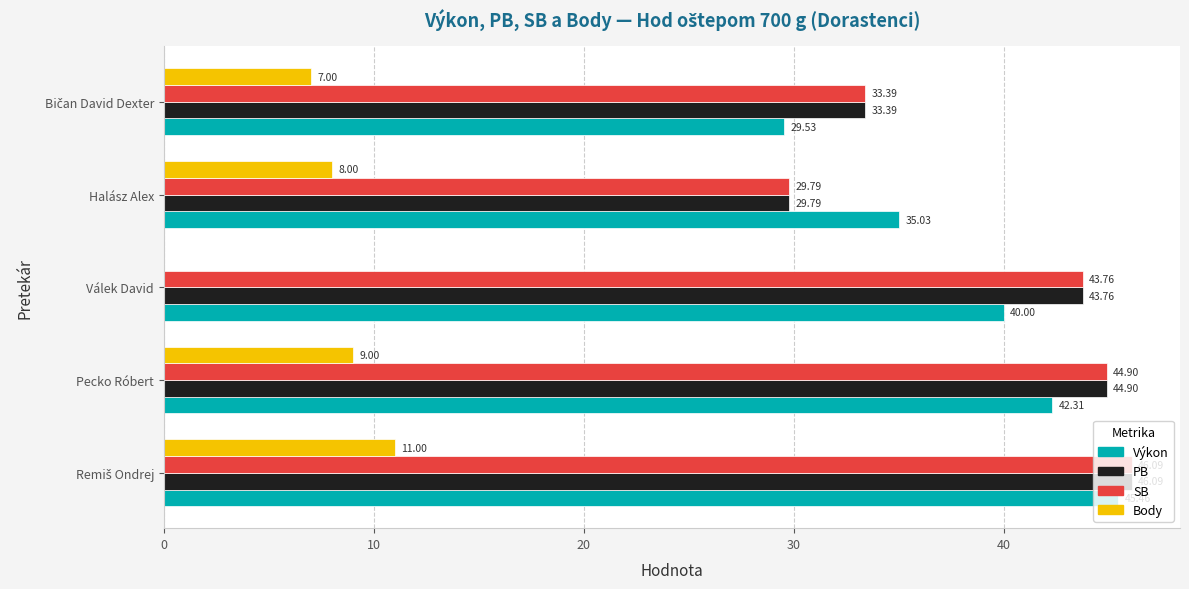

What is the sum of all SB values?

197.9